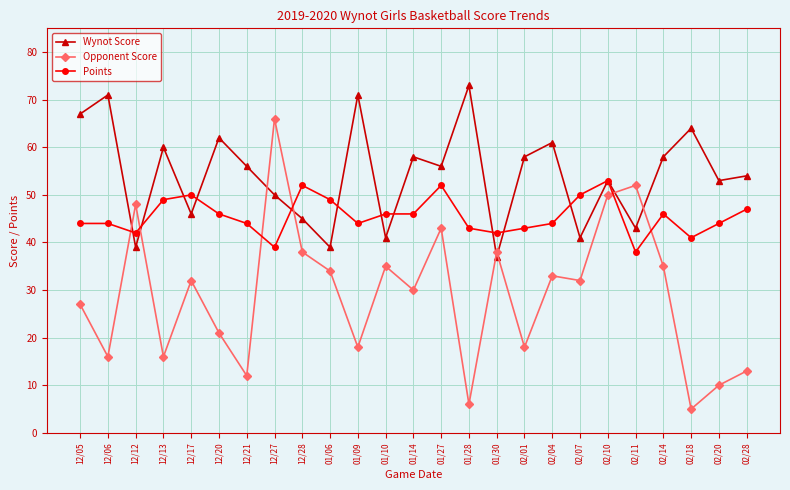

How many series are shown in this chart?

3